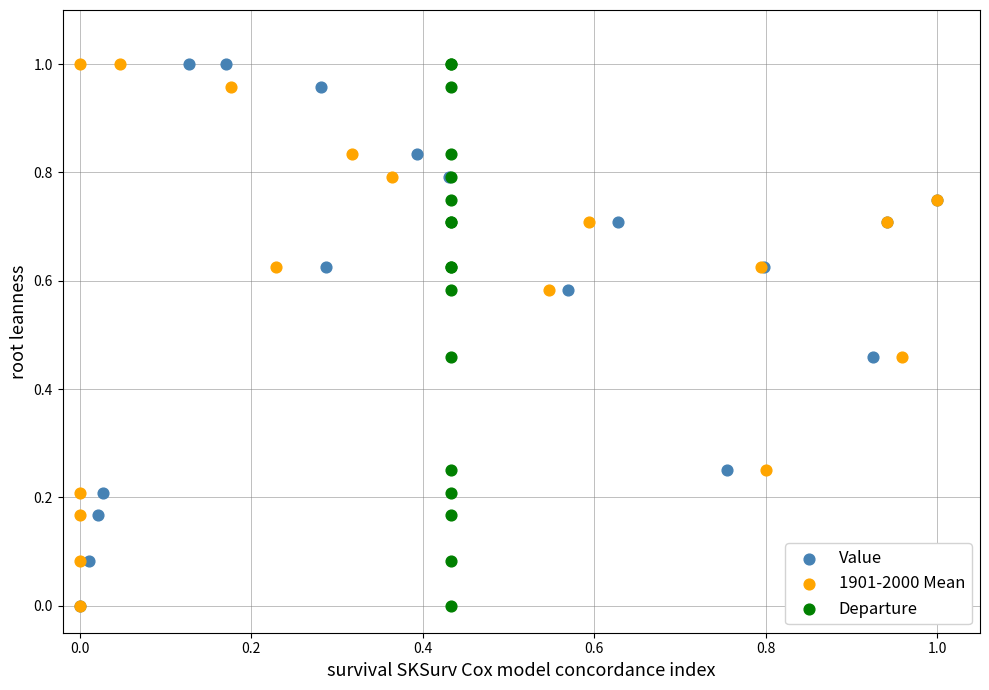

What are all the series names shown in the legend?

Value, 1901-2000 Mean, Departure